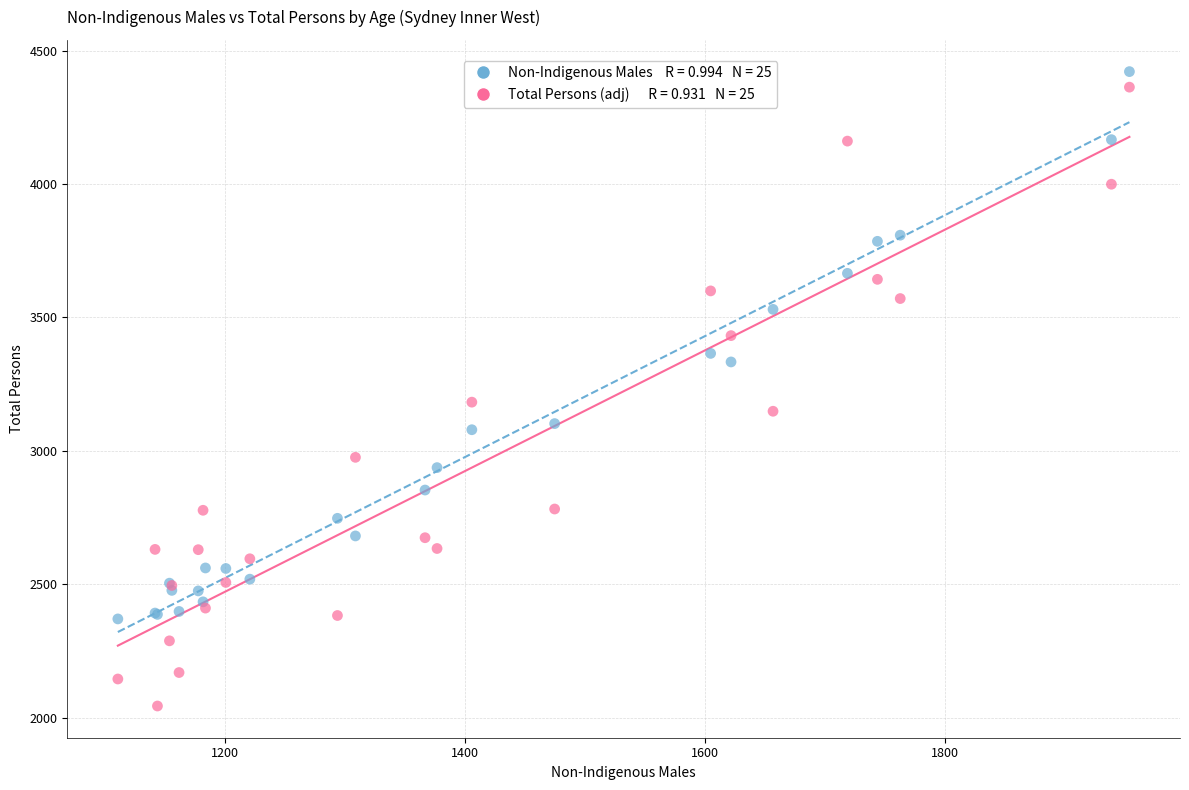

Across all series, what Y value is closest to 3232?

3182.3